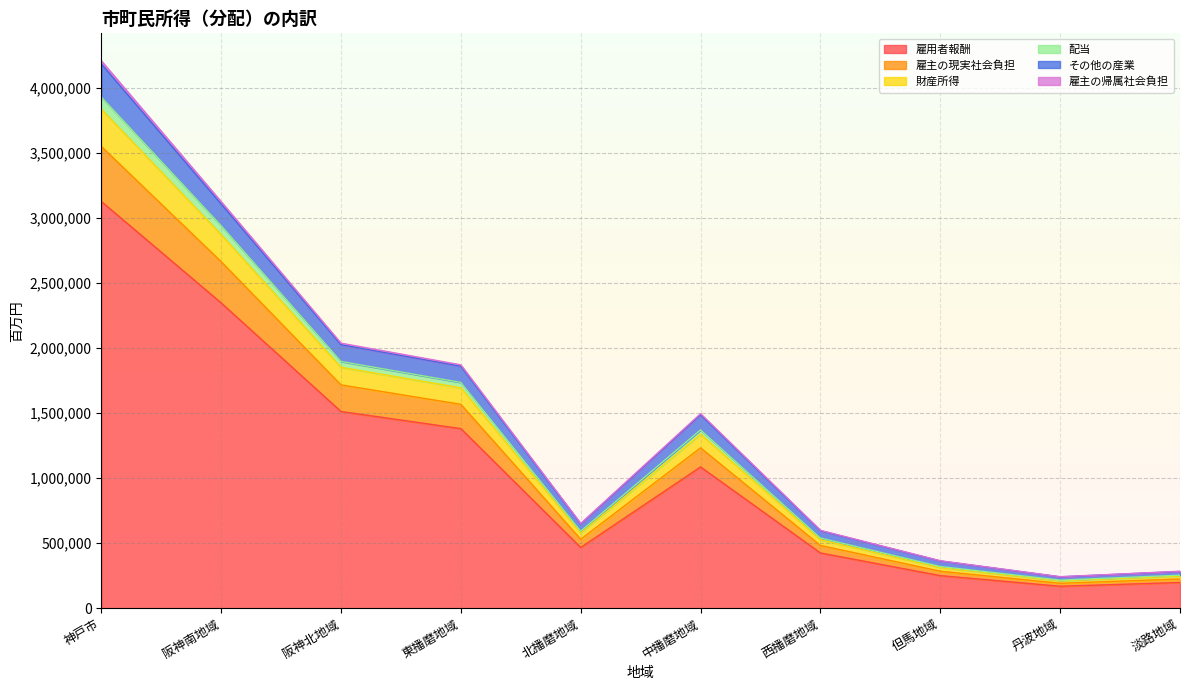

Is it true that 雇用者報酬 equals 238933 at 西播磨地域?

False